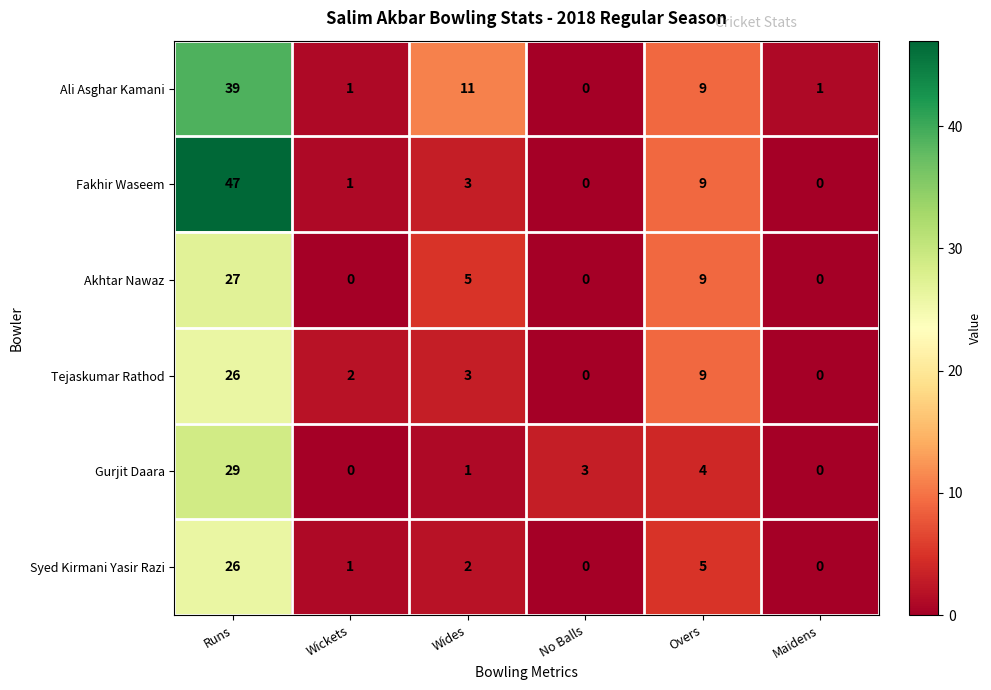

How many positive values does the Fakhir Waseem series have?

4